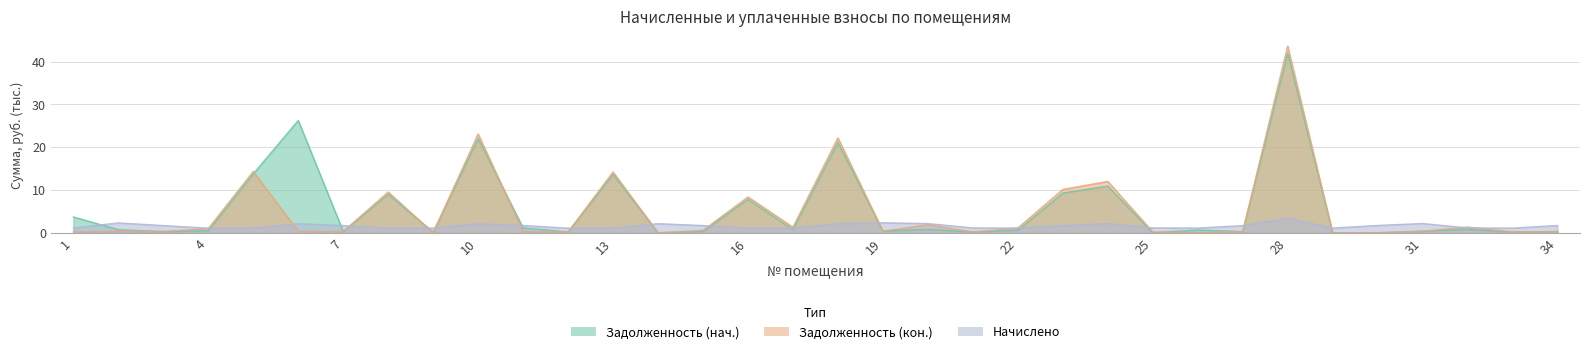

Where do Задолженность (кон.) and Начислено first cross each other?

4 and 5